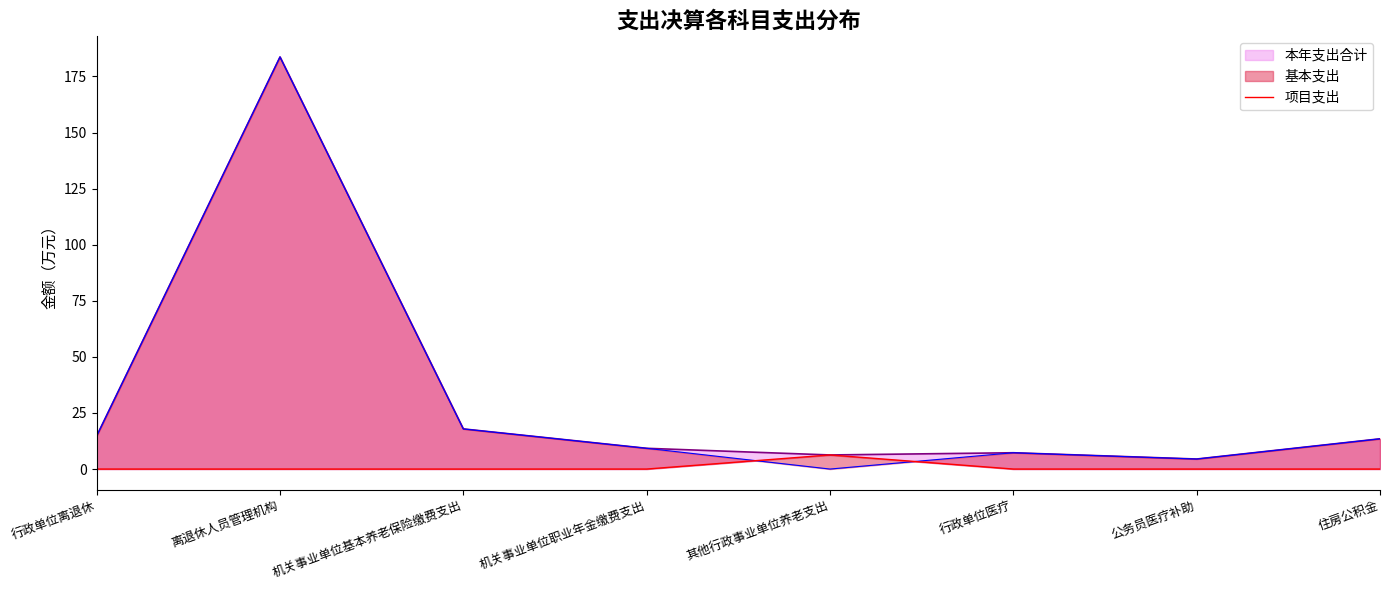

At which label is the value closest to 3?

行政单位离退休